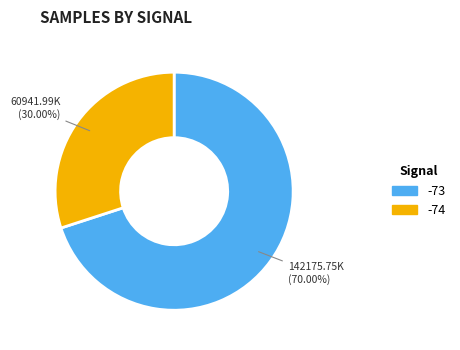

Approximately how many times larger is the value at -74 compared to -73?

0.4